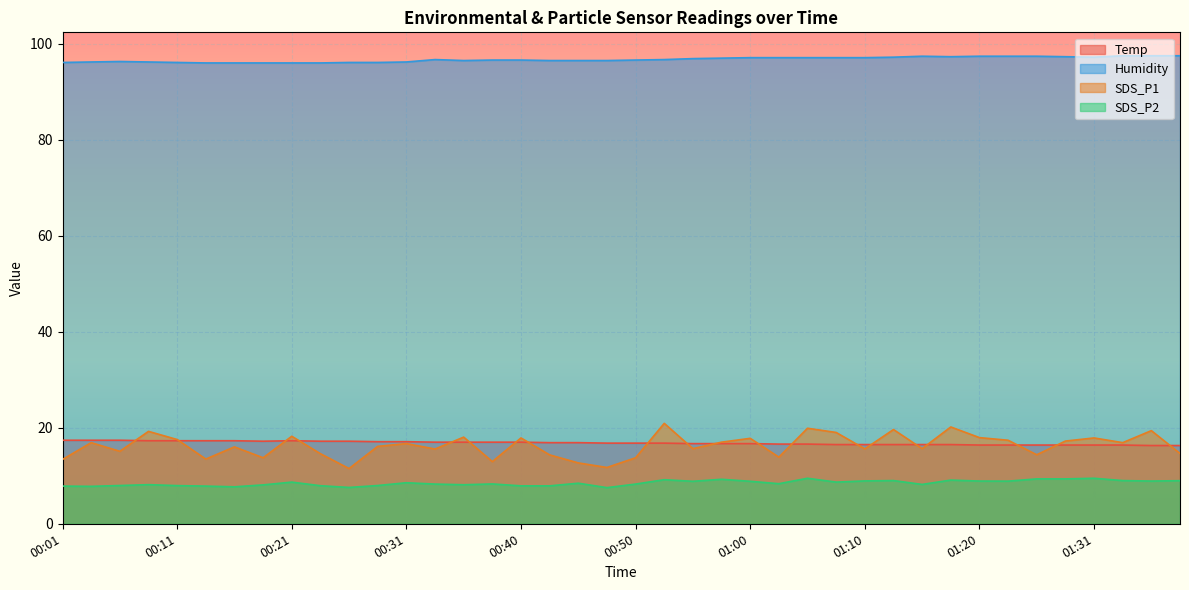

True or false: Temp and Humidity cross at least once.

False